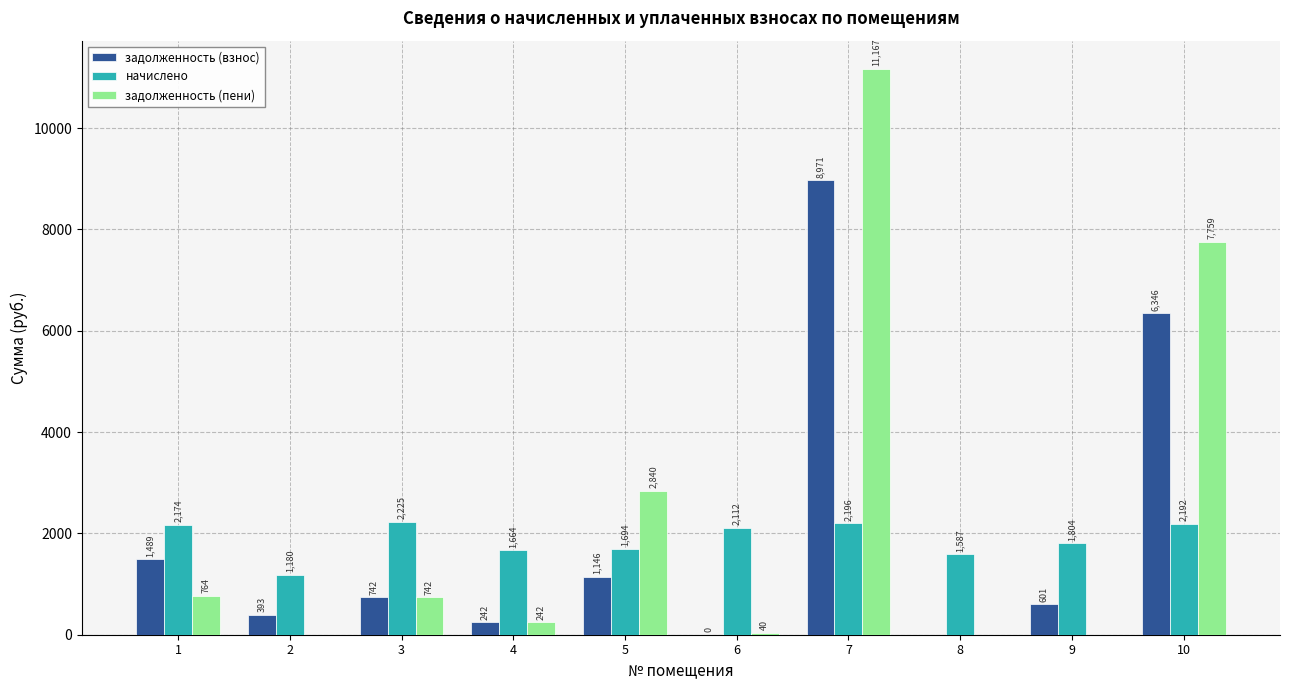

Read the задолженность (пени) value at 7.

11166.8